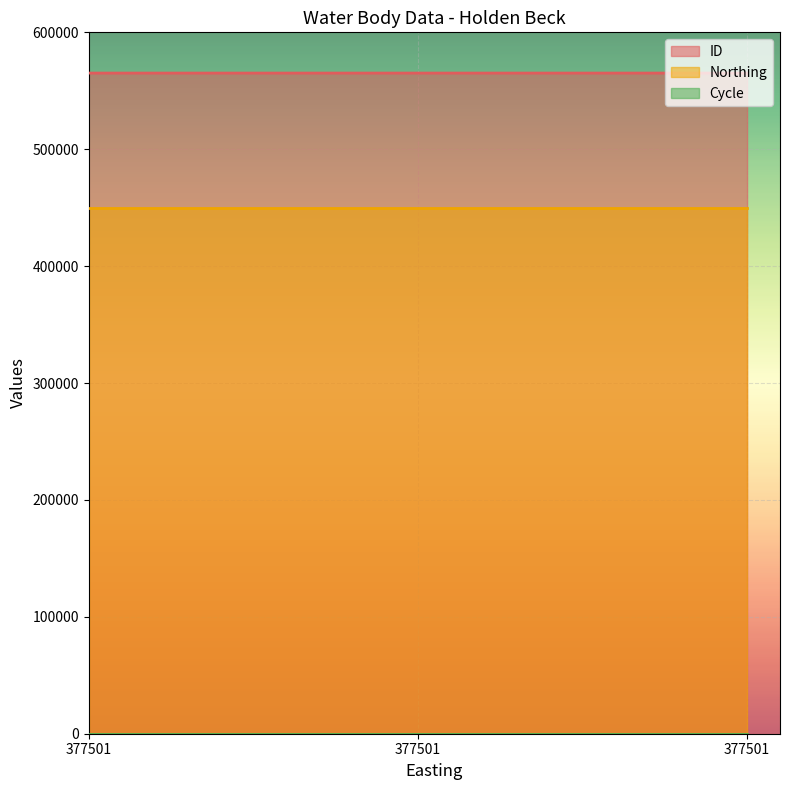

What is the spread (max minus min) of values at 377501?

565150